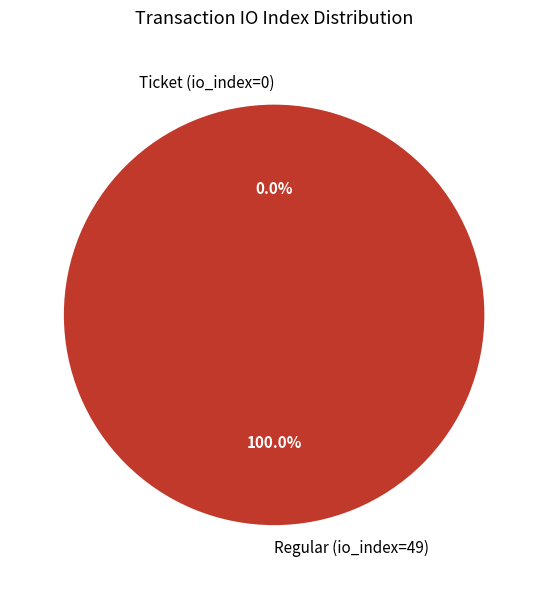

To the nearest percent, what is the difference between the largest and smallest slice percentages?

100%